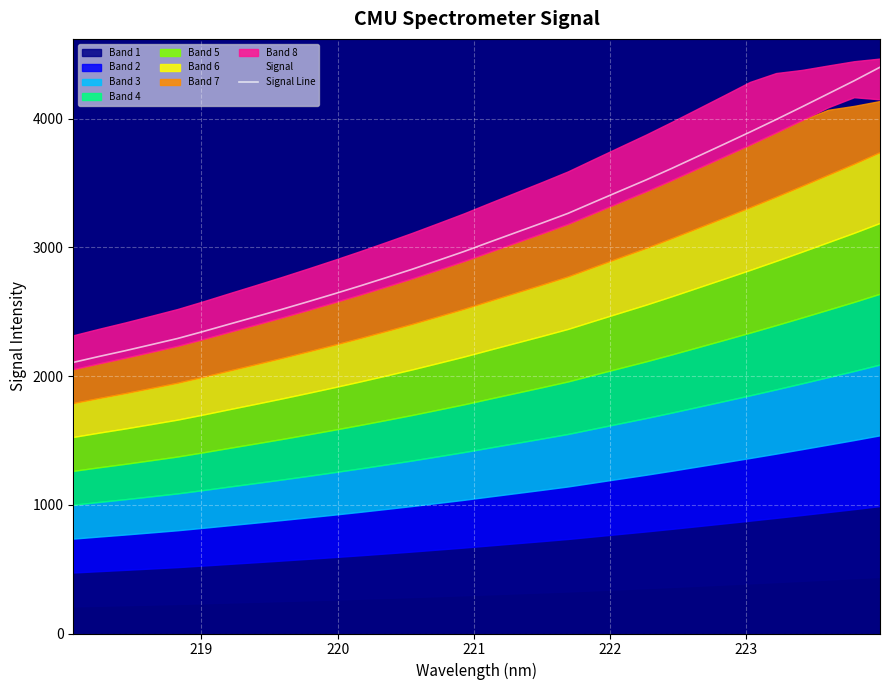

How many lines are shown in the chart?

1